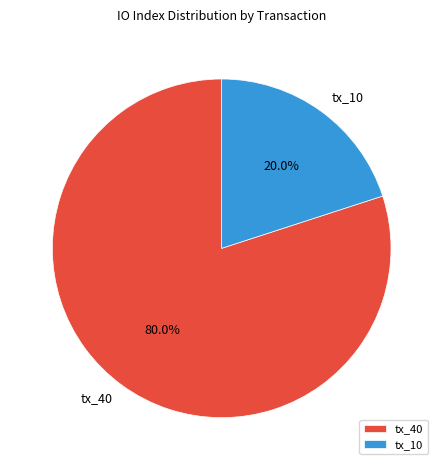

What is the smallest slice in the pie chart?

tx_10